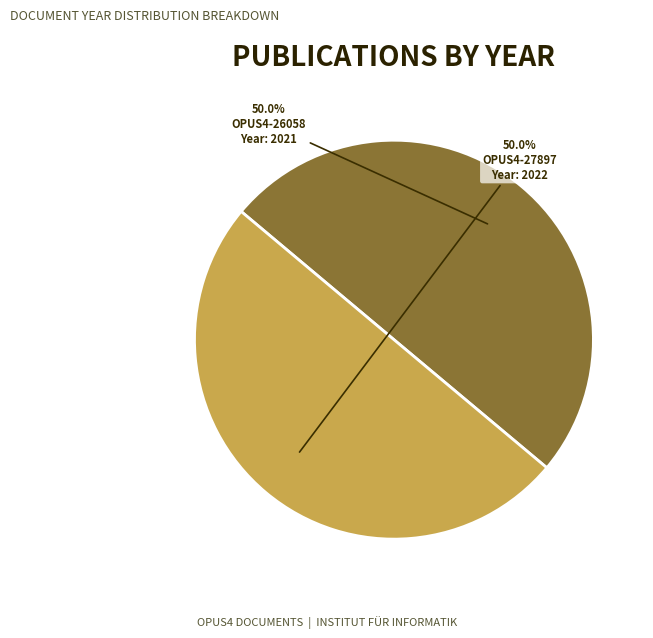

What is the ratio of the value at OPUS4-26058 to the value at OPUS4-27897?

1.0